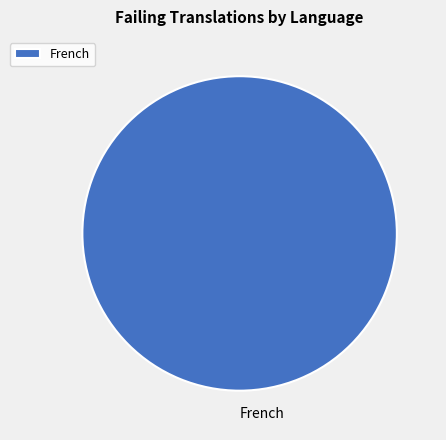

Rank the categories by value from lowest to highest.

French